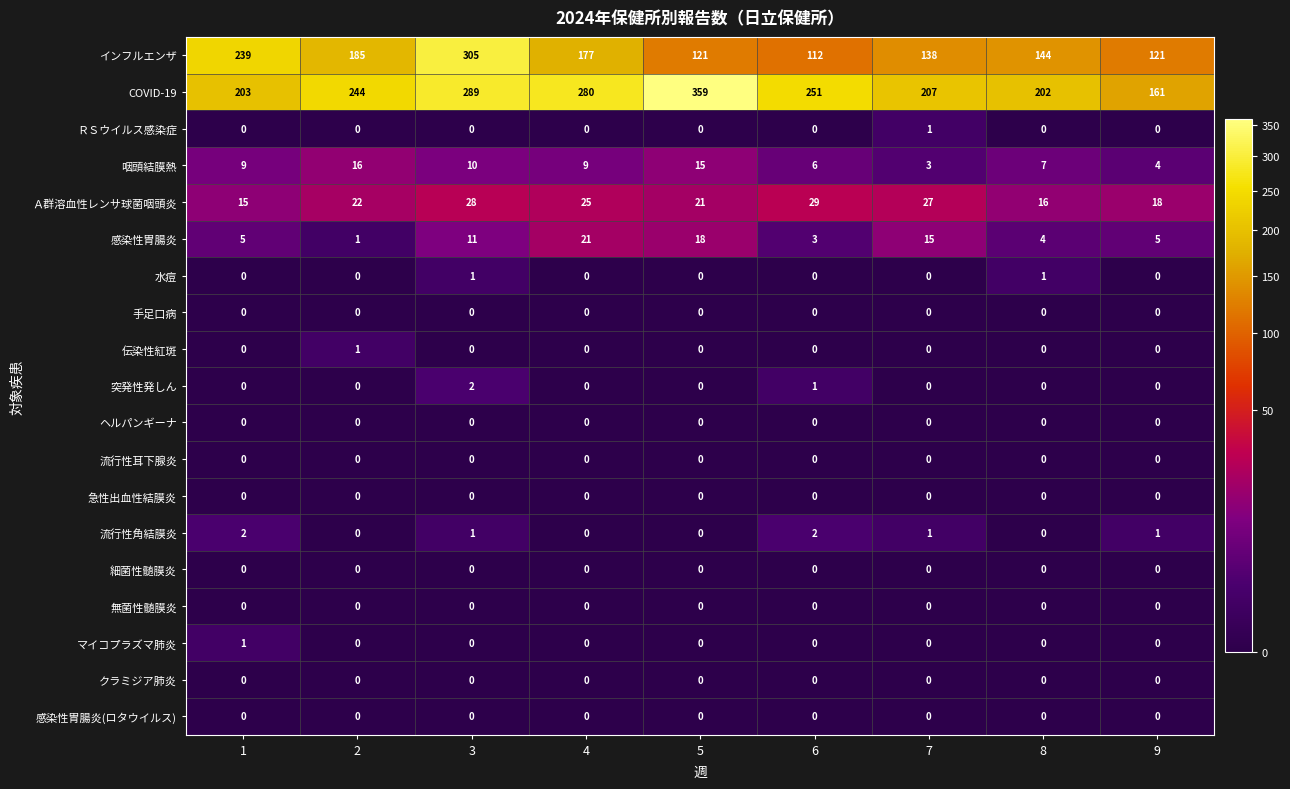

At how many categories does at least one series exceed 229?

6